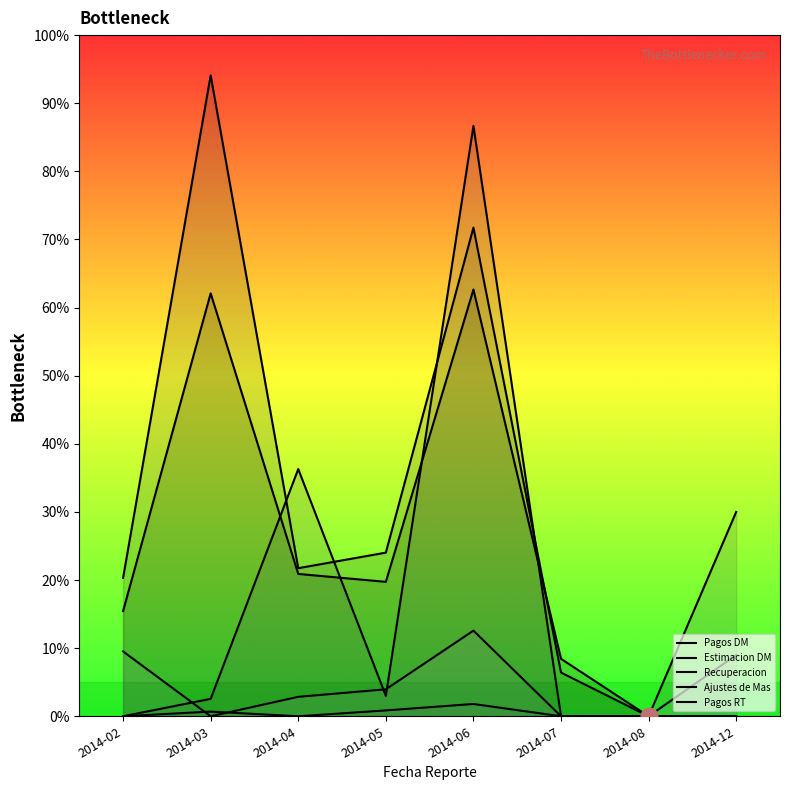

Which category has the highest value in the Estimacion DM series?

2014-03